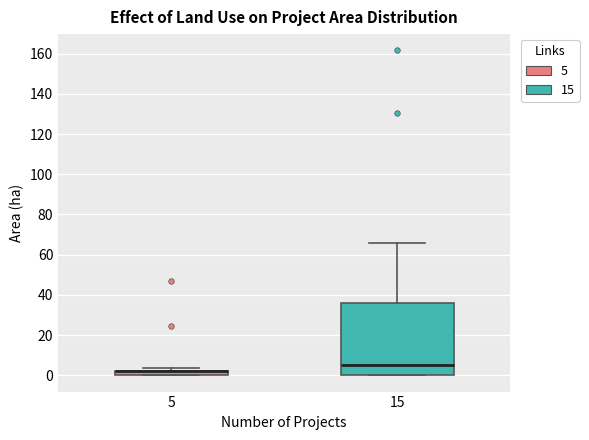

Where is the upper edge of the box at x = 15 on the y-axis? The values are not printed on the chart, so give them approximately, as read against the axis.

36